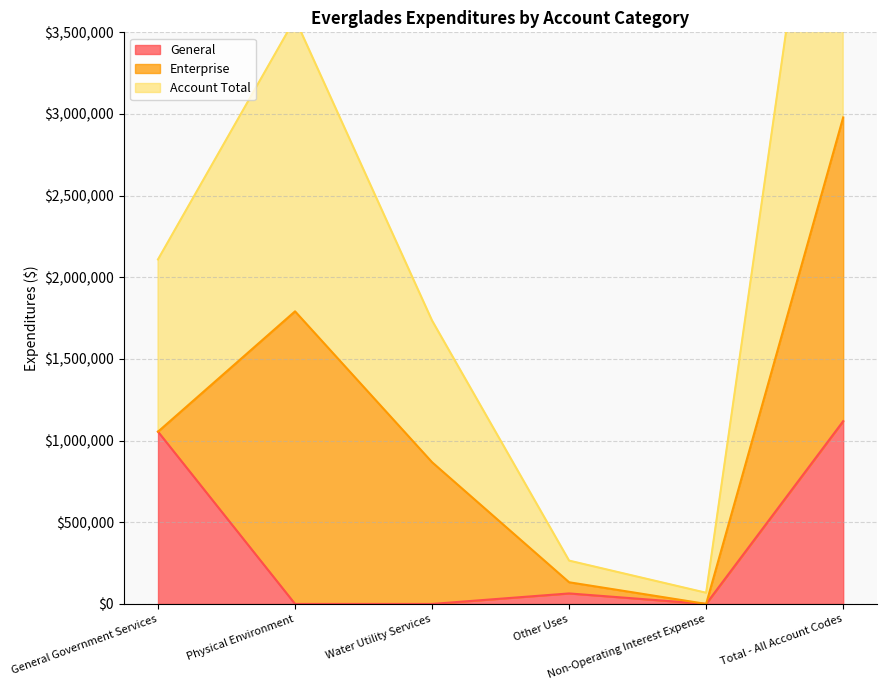

Is the value of General at General Government Services greater than the value of Account Total at Water Utility Services?

No